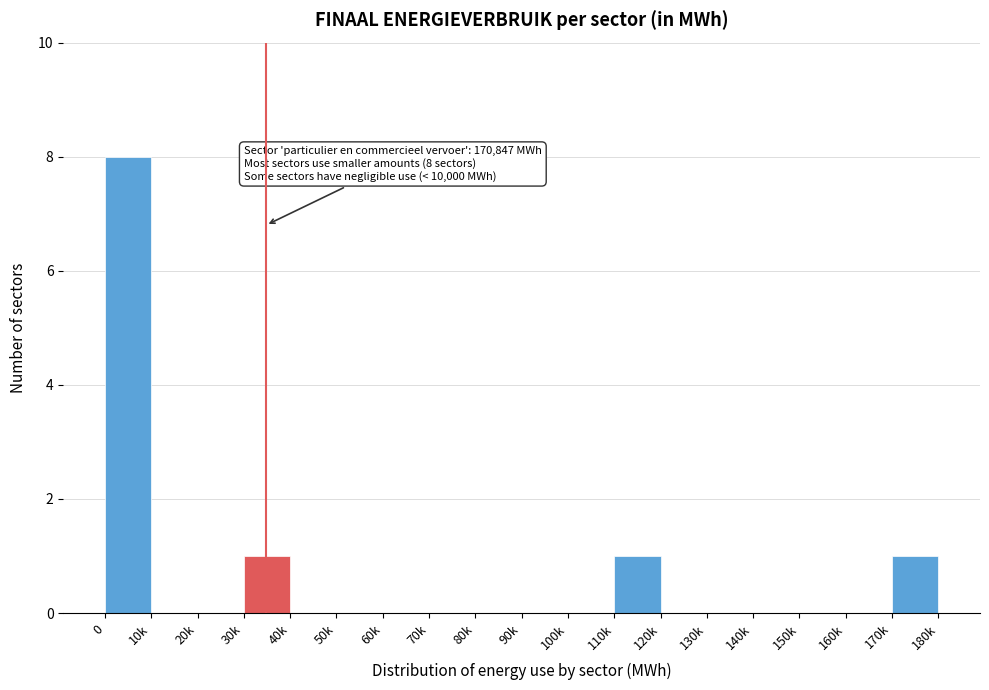

Reading left to right, extract all data points from this chart.

0=8	10k=0	20k=0	30k=1	40k=0	50k=0	60k=0	70k=0	80k=0	90k=0	100k=0	110k=1	120k=0	130k=0	140k=0	150k=0	160k=0	170k=1